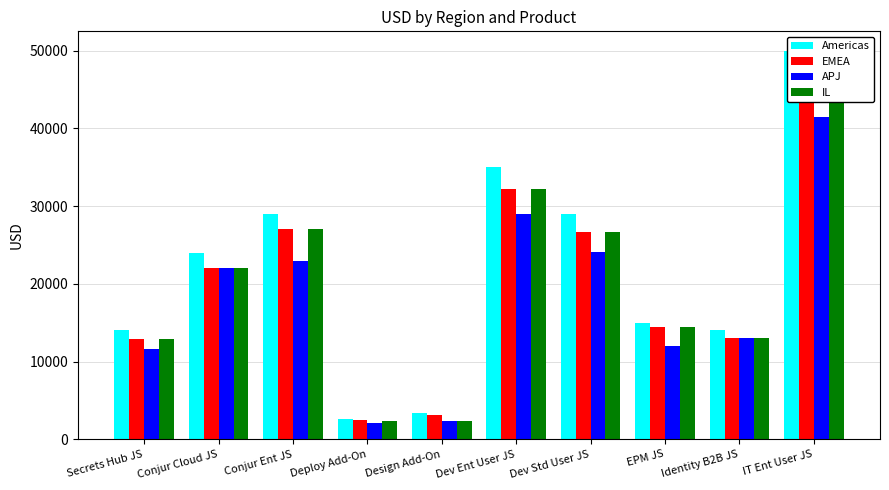

Reading left to right, extract all data points from this chart.

Americas: Secrets Hub JS=14000	Conjur Cloud JS=24000	Conjur Ent JS=29000	Deploy Add-On=2600	Design Add-On=3350	Dev Ent User JS=35000	Dev Std User JS=29000	EPM JS=15000	Identity B2B JS=14000	IT Ent User JS=50000
EMEA: Secrets Hub JS=12880	Conjur Cloud JS=22000	Conjur Ent JS=27000	Deploy Add-On=2500	Design Add-On=3100	Dev Ent User JS=32200	Dev Std User JS=26680	EPM JS=14500	Identity B2B JS=13000	IT Ent User JS=46000
APJ: Secrets Hub JS=11620	Conjur Cloud JS=22000	Conjur Ent JS=23000	Deploy Add-On=2100	Design Add-On=2400	Dev Ent User JS=29050	Dev Std User JS=24070	EPM JS=12000	Identity B2B JS=13000	IT Ent User JS=41500
IL: Secrets Hub JS=12880	Conjur Cloud JS=22000	Conjur Ent JS=27000	Deploy Add-On=2300	Design Add-On=2400	Dev Ent User JS=32200	Dev Std User JS=26680	EPM JS=14500	Identity B2B JS=13000	IT Ent User JS=46000